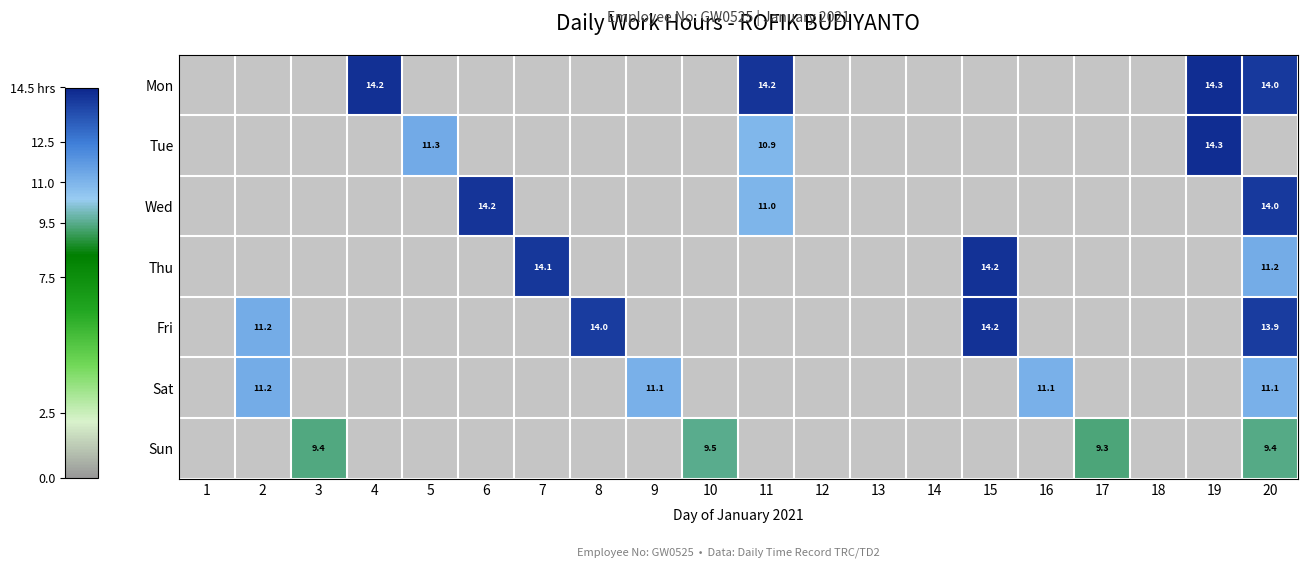

The value of Sat at 2 is 11.2. True or false?

True